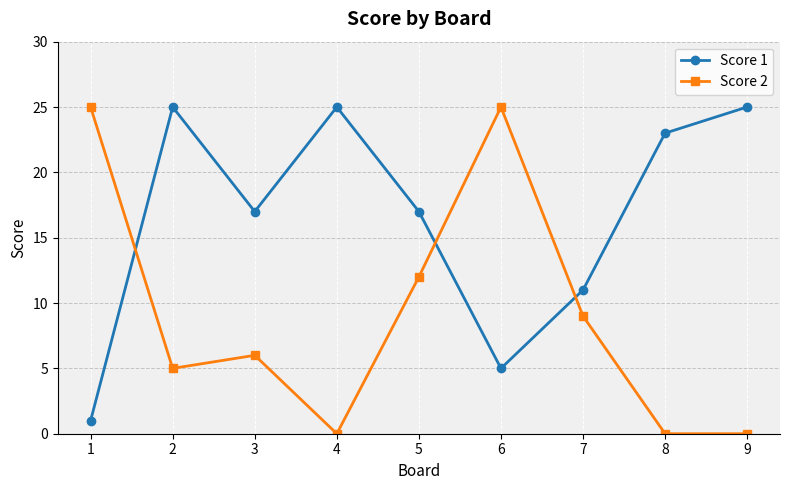

Reading left to right, transcribe all the data shown in this chart.

Score 1: 1=1	2=25	3=17	4=25	5=17	6=5	7=11	8=23	9=25
Score 2: 1=25	2=5	3=6	4=0	5=12	6=25	7=9	8=0	9=0